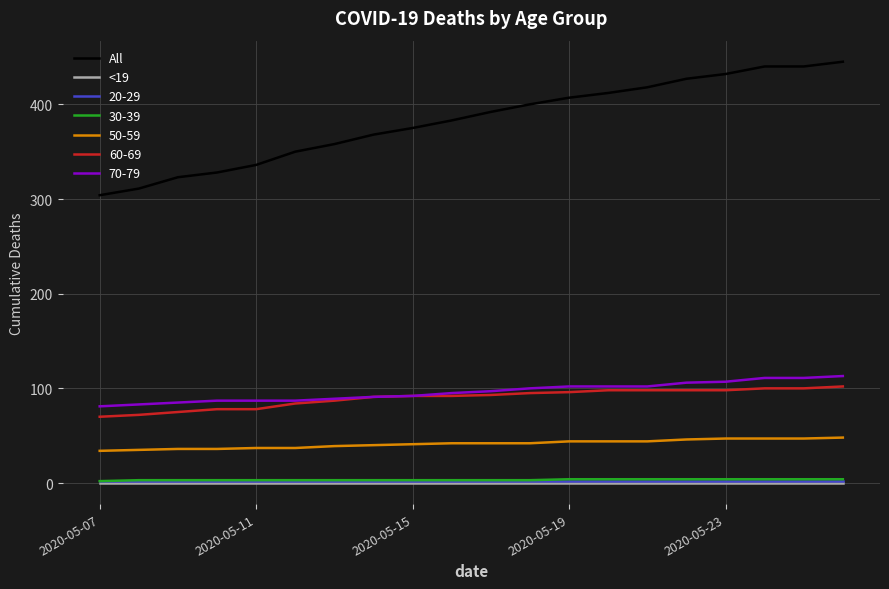

Does the chart have visible grid lines?

Yes